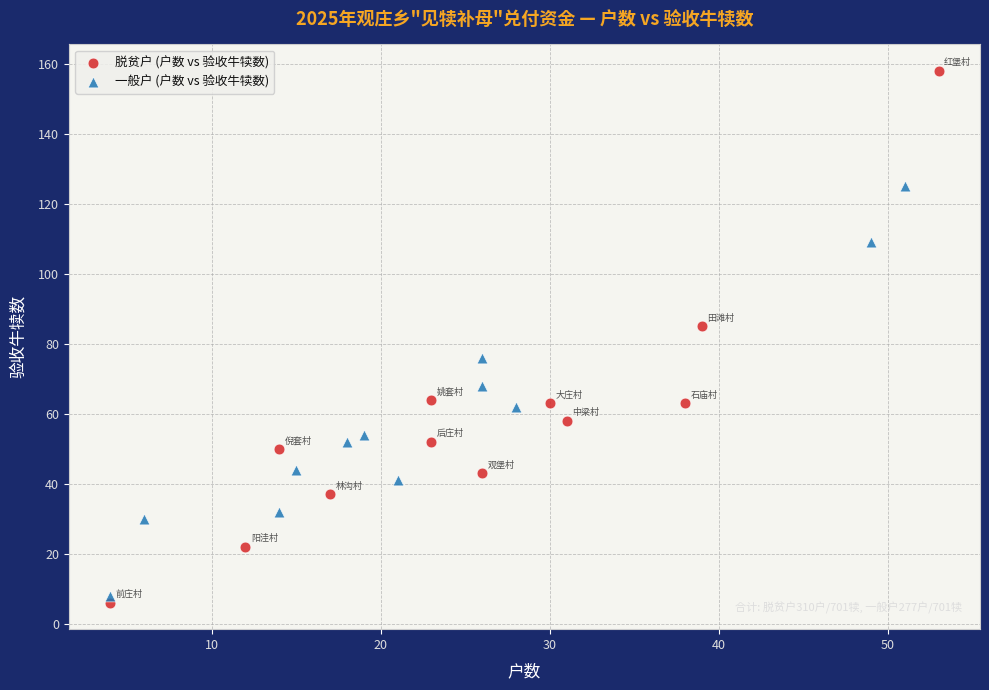

Which series contains the highest Y value?

脱贫户 (户数 vs 验收牛犊数)